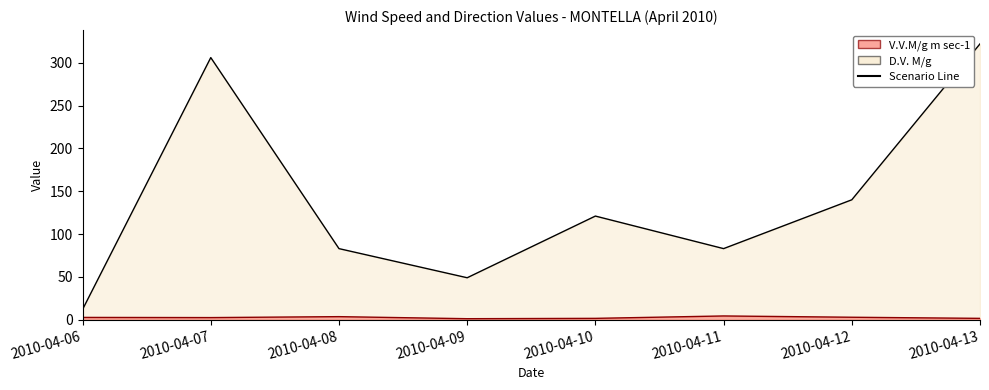

What is the value of the V.V.M/g m sec-1 point at the 1st from the left?

2.7